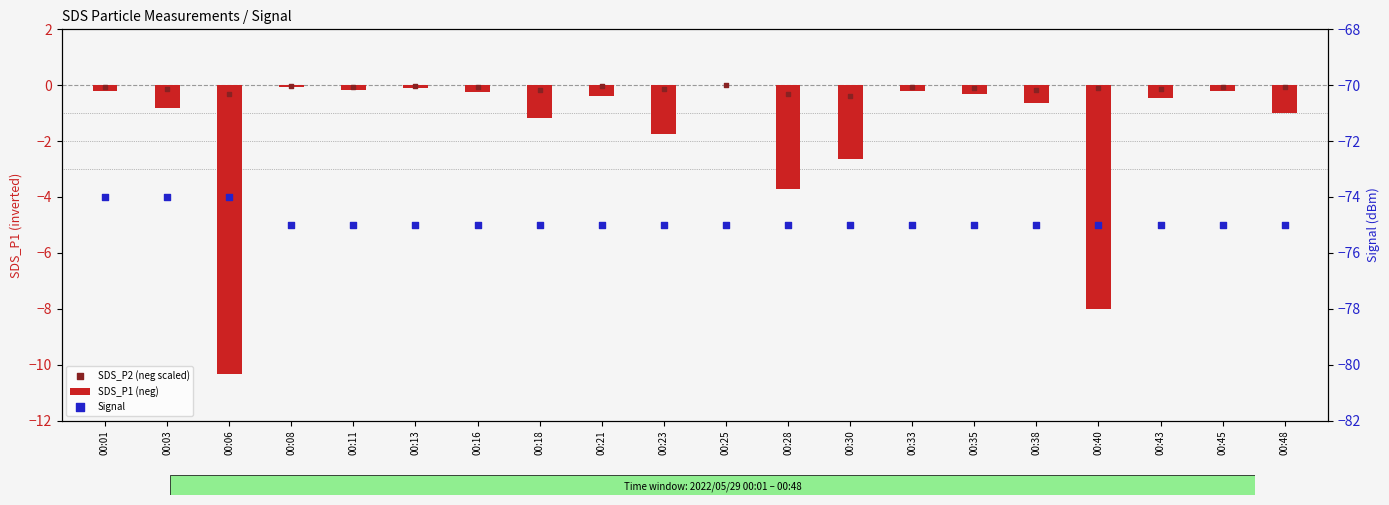

At how many categories does at least one series exceed -63?

20